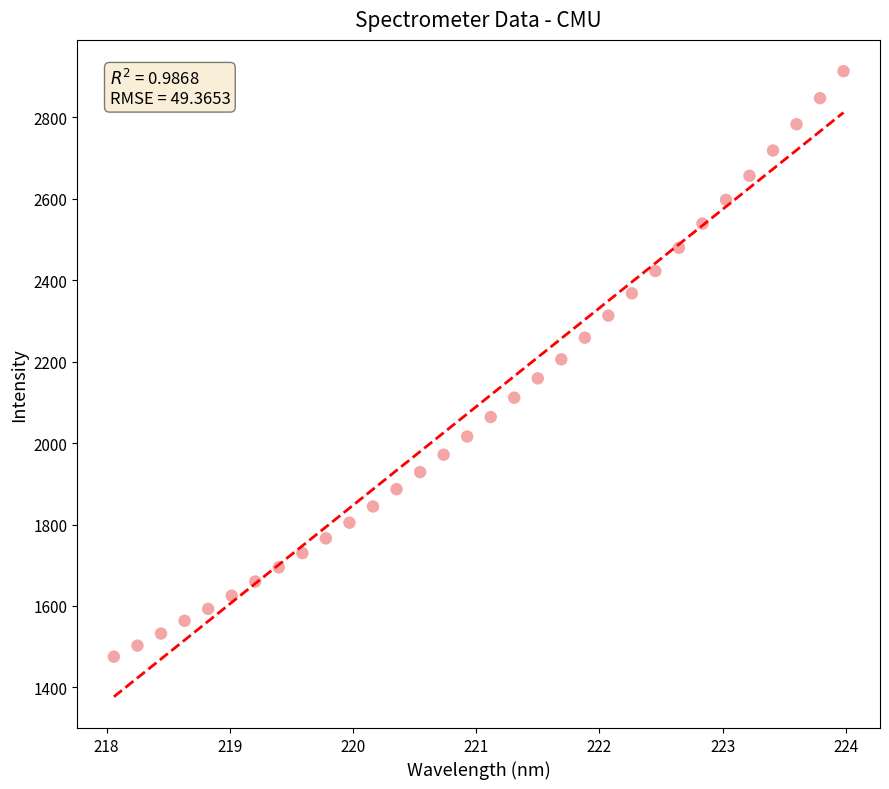

What is the range of Y values (max minus min)?

1437.2